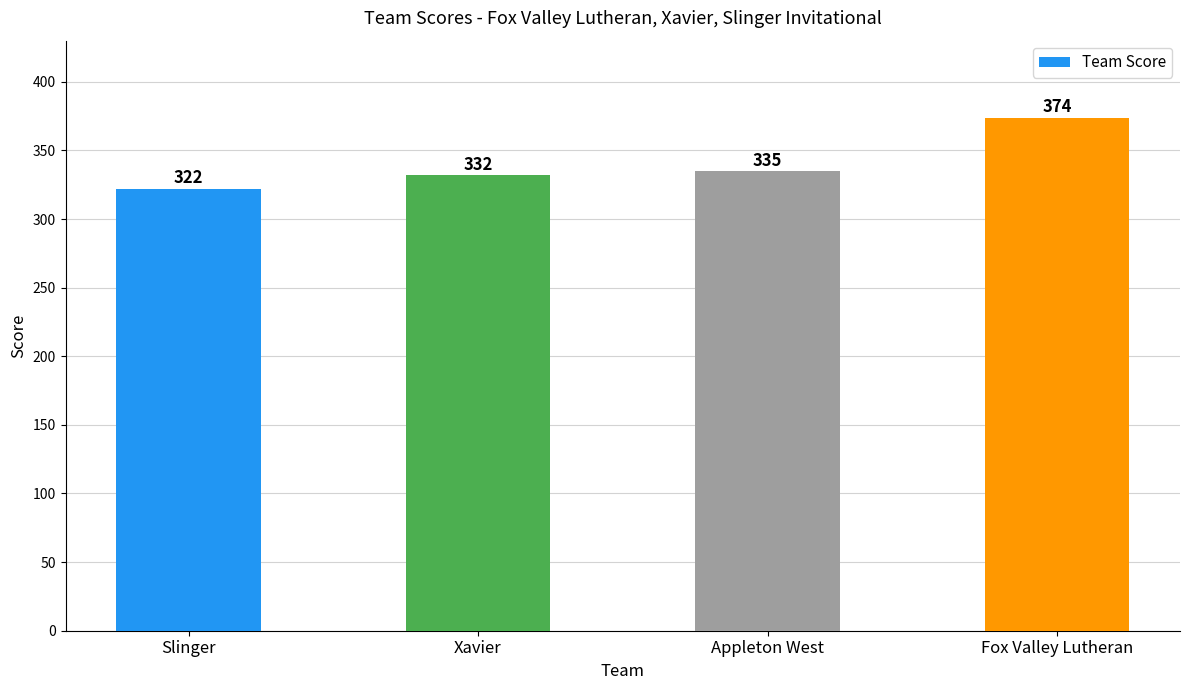

Where is the data nearest to the value 348?

Appleton West